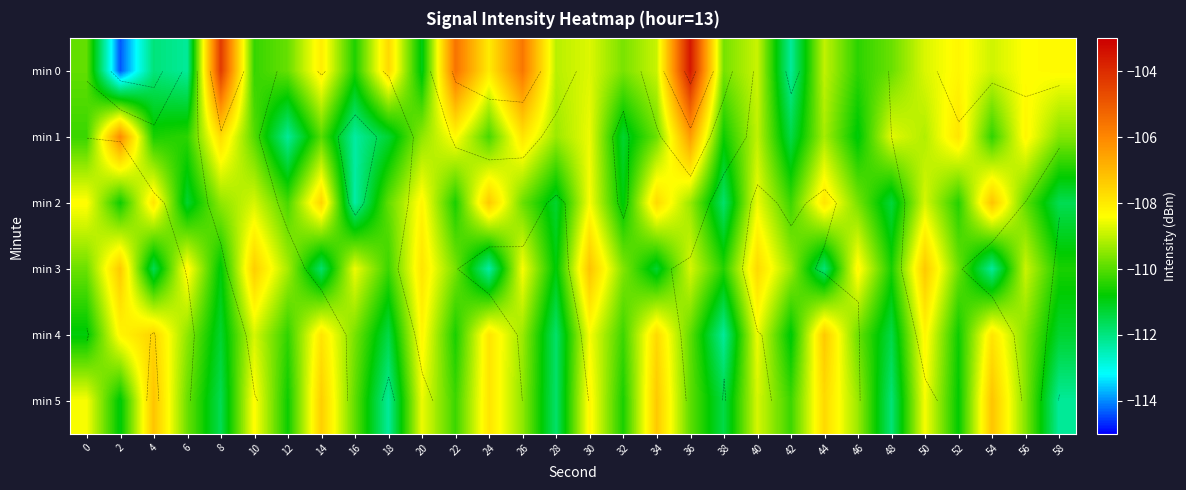

Which series has the widest spread of values?

min 0